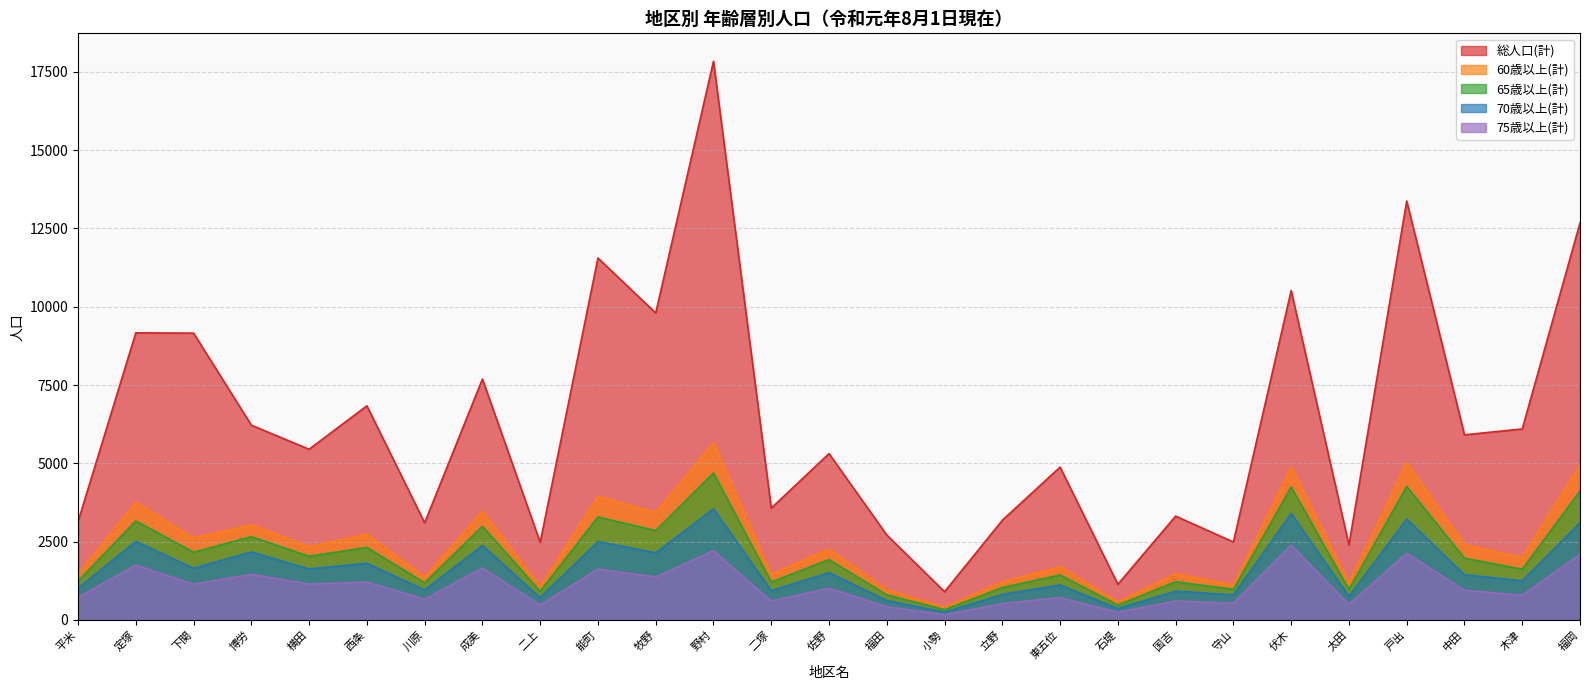

What is the label of the 7th point from the left?

川原